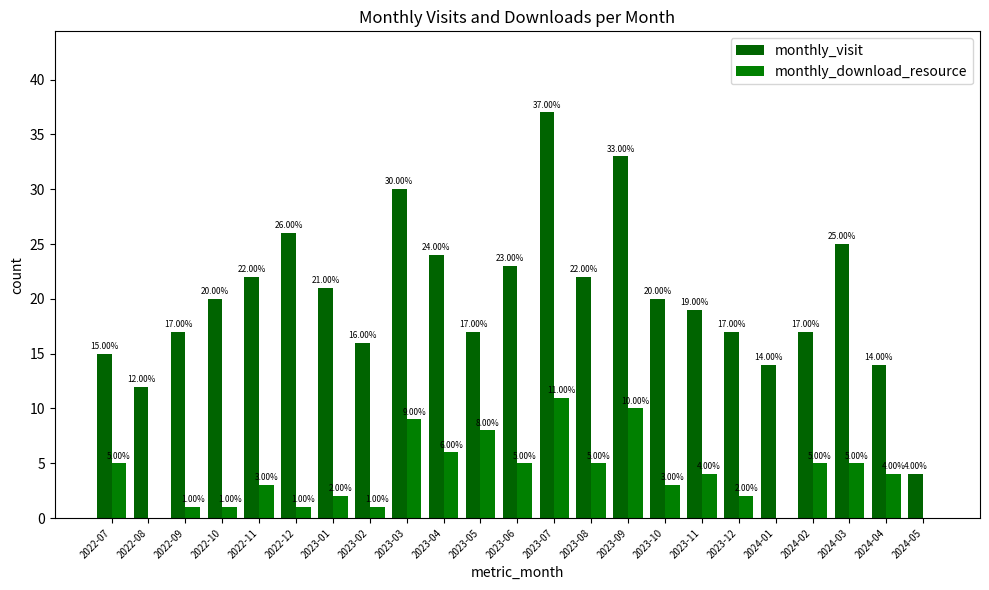

What is the label of the 2nd bar from the left?

2022-08